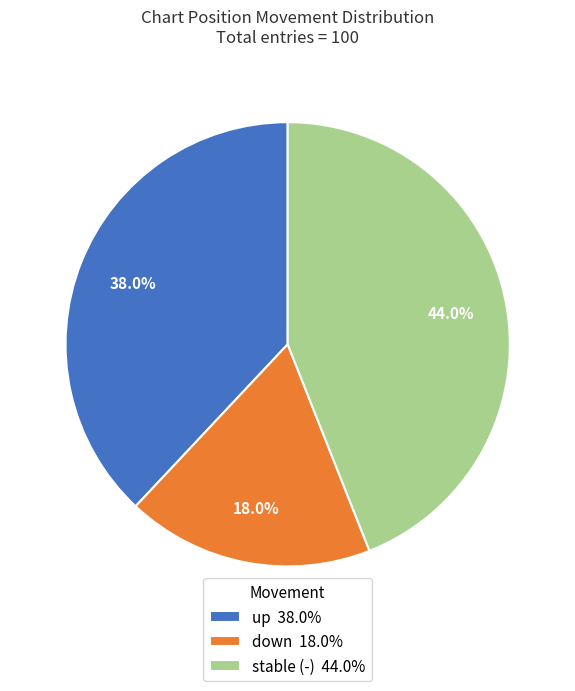

What is the total percentage of up 38.0% and down 18.0%?

56.0%